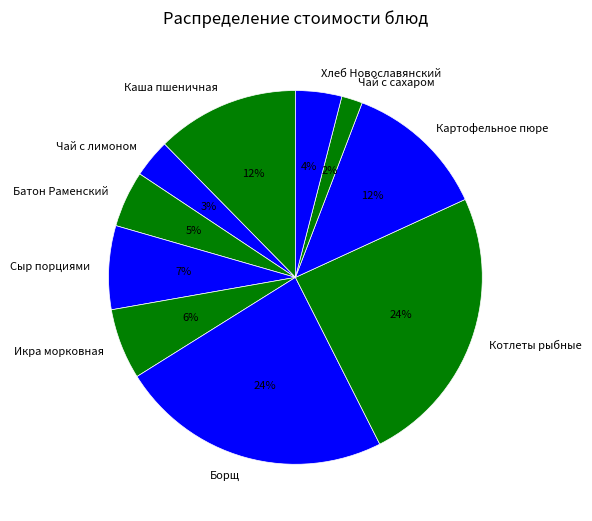

To the nearest percent, what percentage of the pie is Сыр порциями?

7%